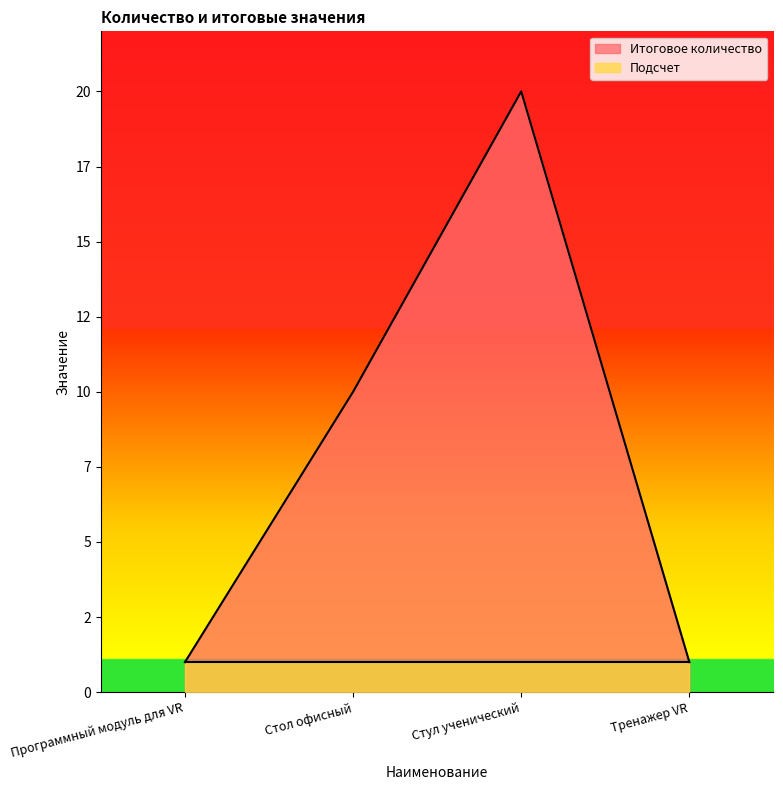

True or false: there are more than 2 points higher than both neighbors.

False